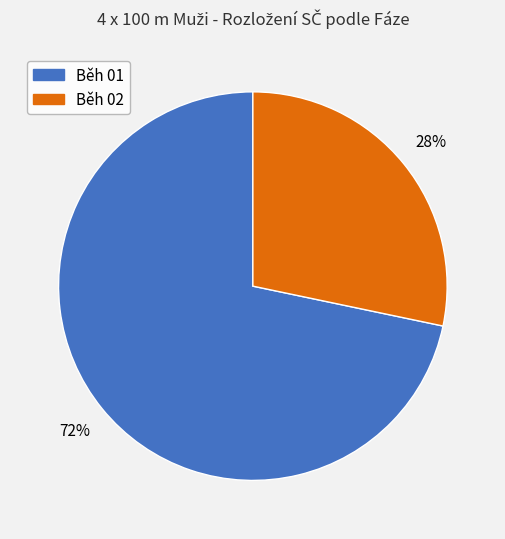

To the nearest percent, what is the average slice percentage?

50%